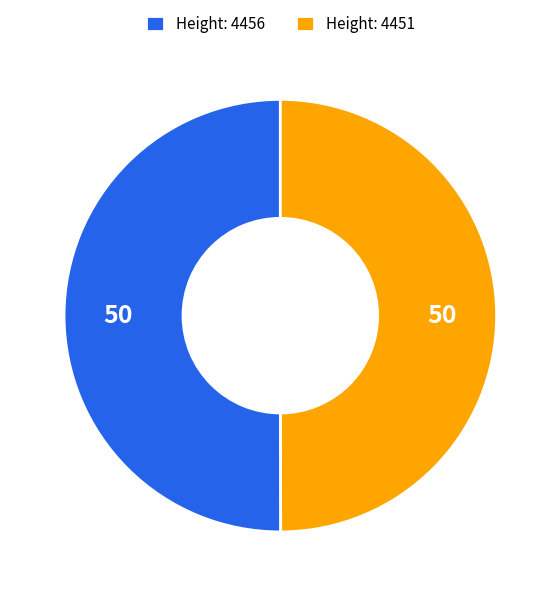

The Height: 4456 slice represents 50% of the pie. True or false?

True